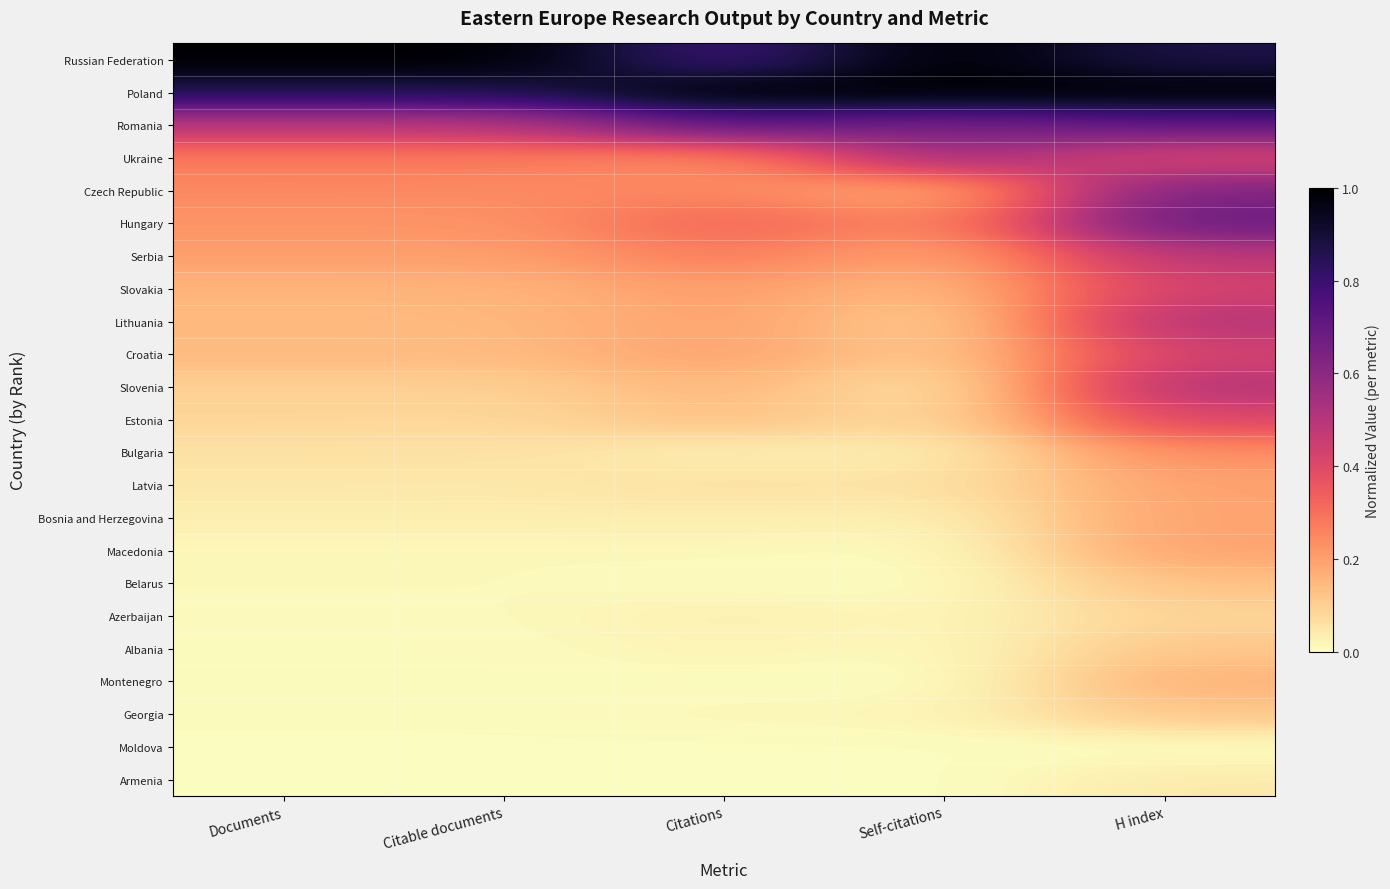

Count the number of data series in this chart.

23